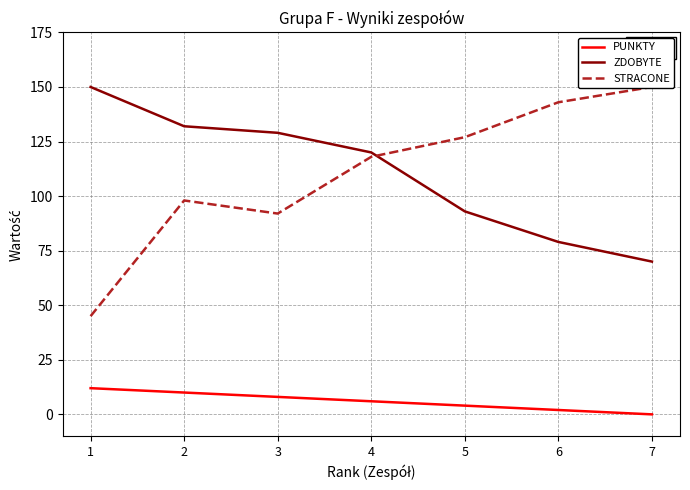

How many lines are shown in the chart?

3